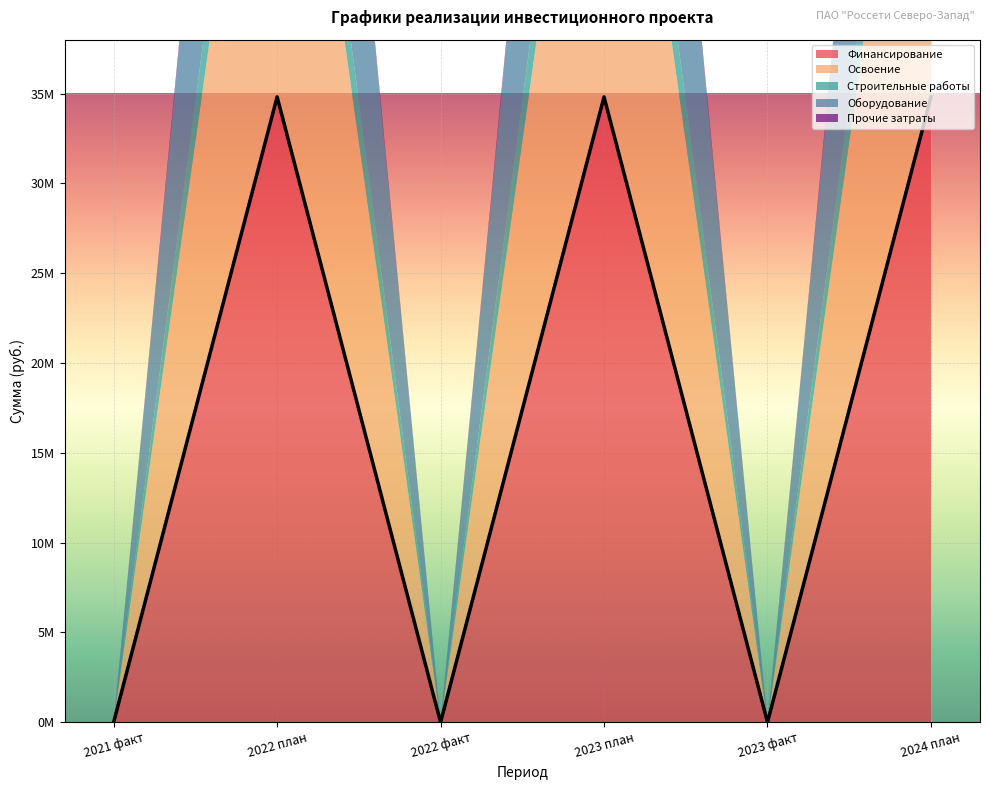

True or false: Освоение and Финансирование cross at least once.

False